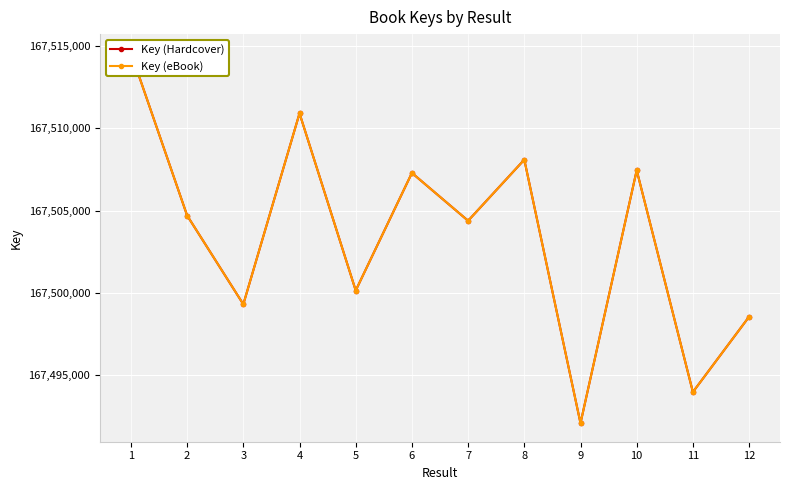

Which category has the lowest value across all series?

9